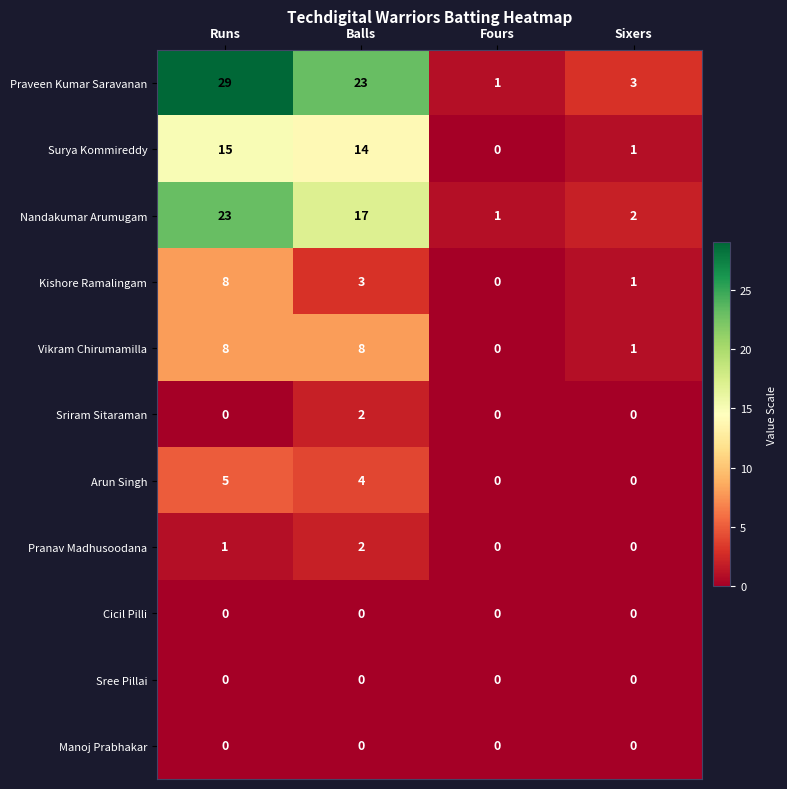

The value of Pranav Madhusoodana at Balls is 1. True or false?

False